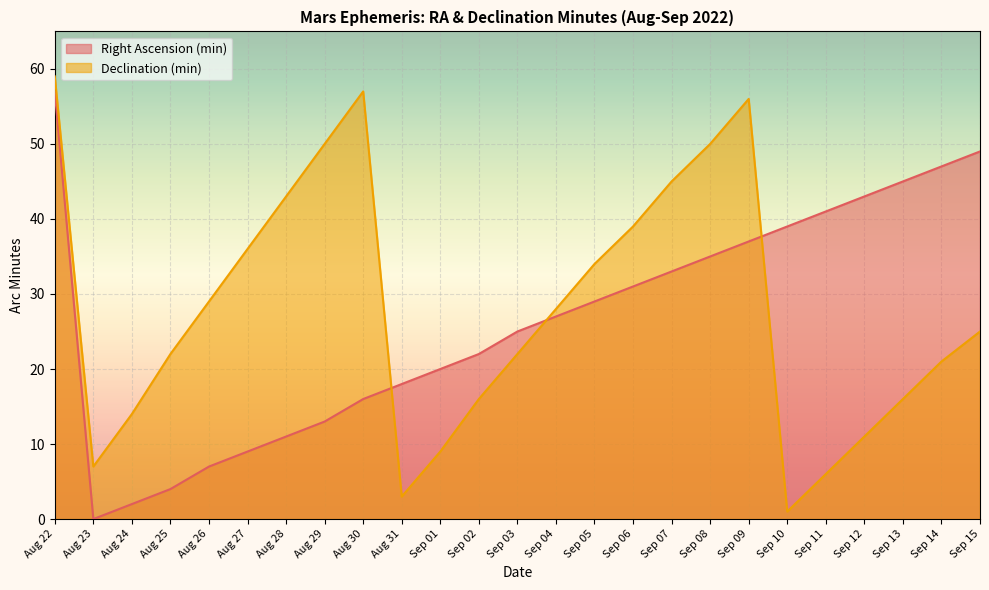

What is the approximate value of Declination (min) at Aug 25, to the nearest 10?

20